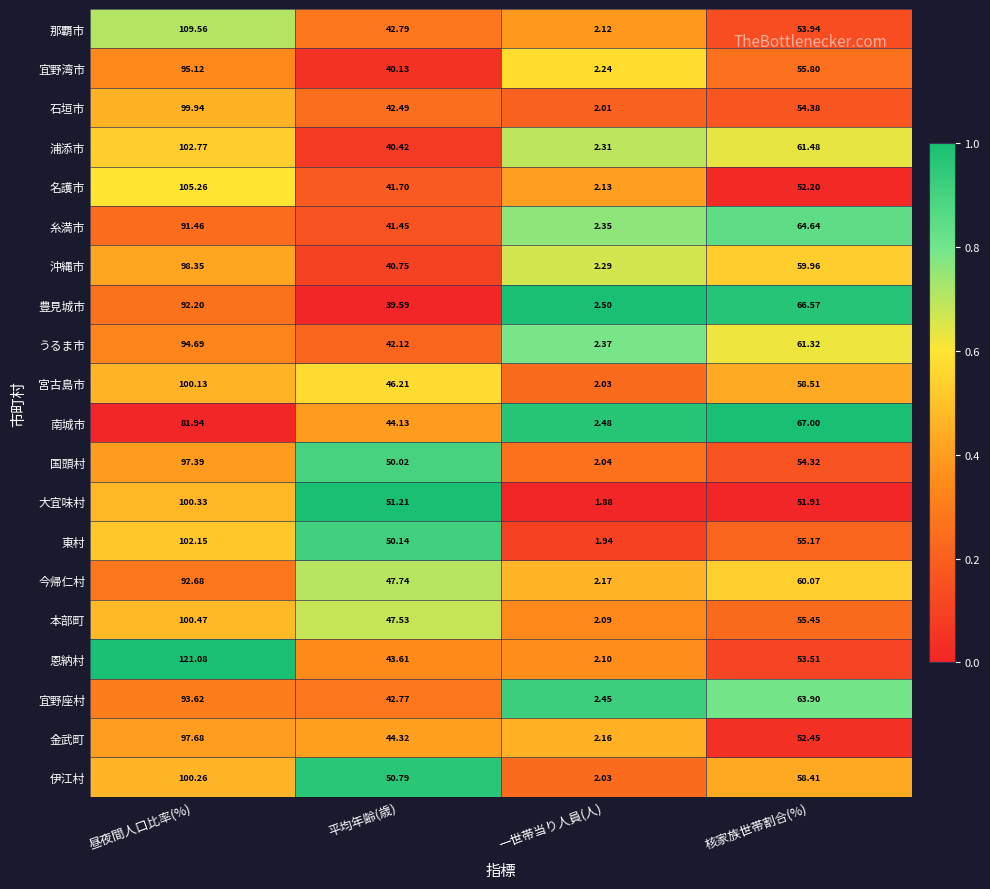

Which series changed the most between 昼夜間人口比率(%) and 一世帯当り人員(人)?

恩納村